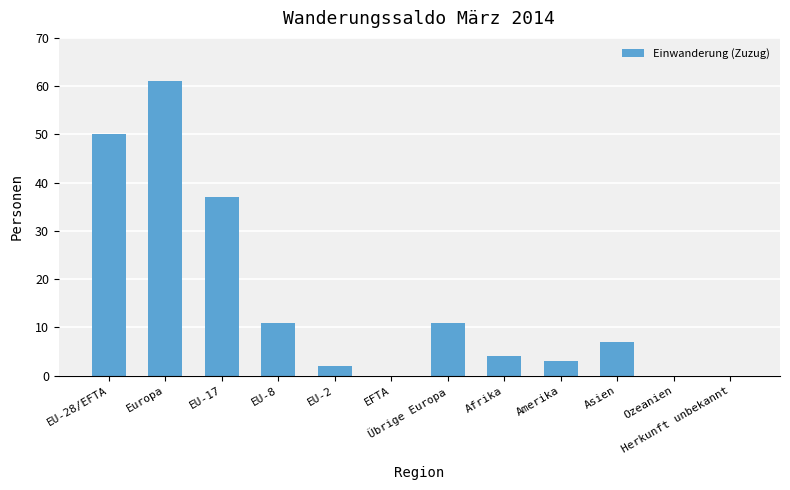

What is the sum of the values at Afrika and EU-17?

41